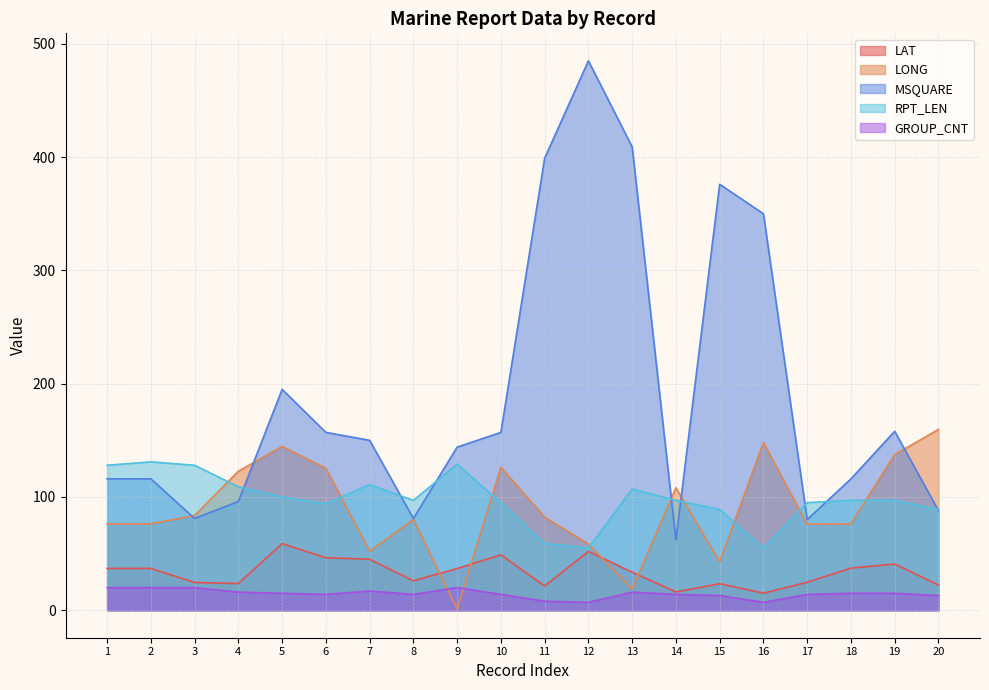

What is the difference between the maximum and minimum values in the MSQUARE series?

423.0